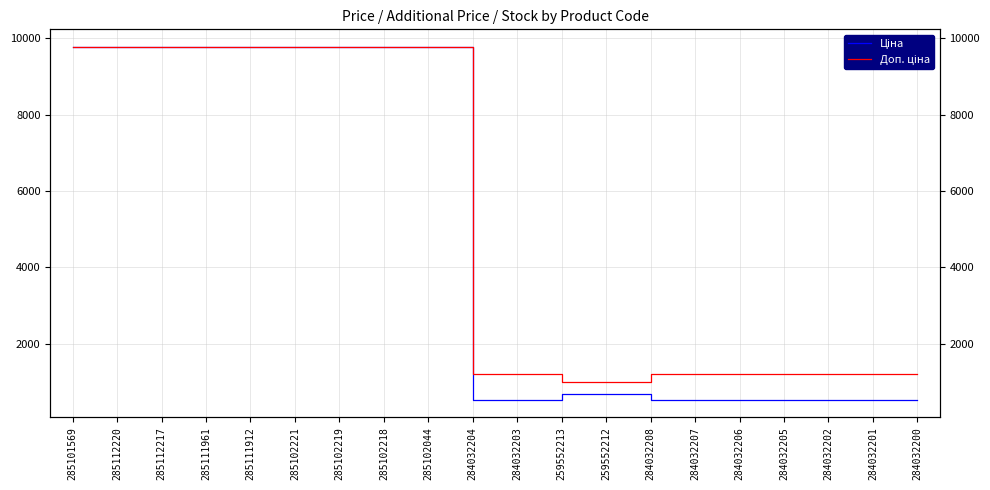

How many data points in Ціна are less than 679?

9